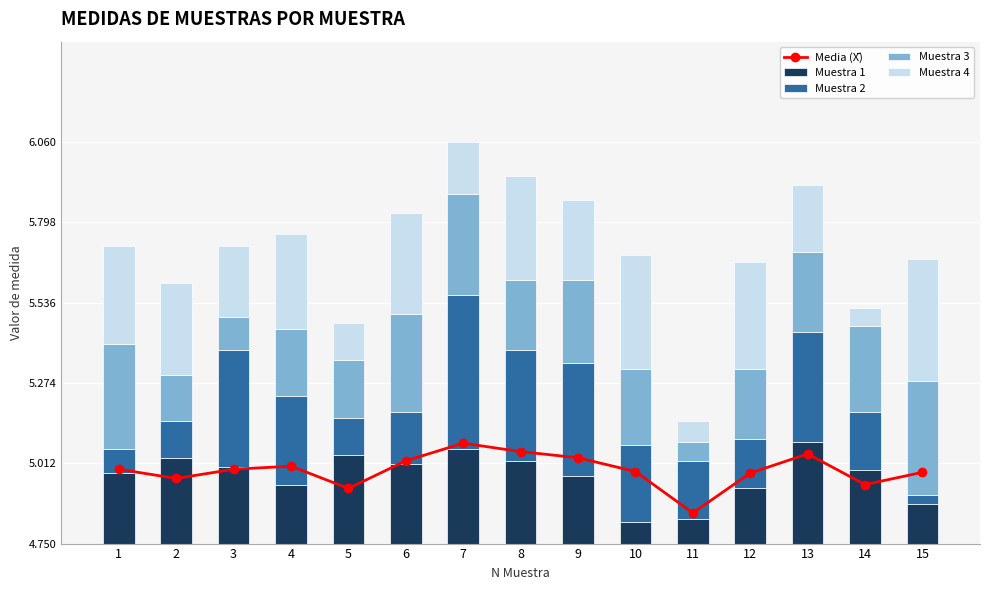

True or false: Muestra 2 has a value of 0.4 at 3.

True